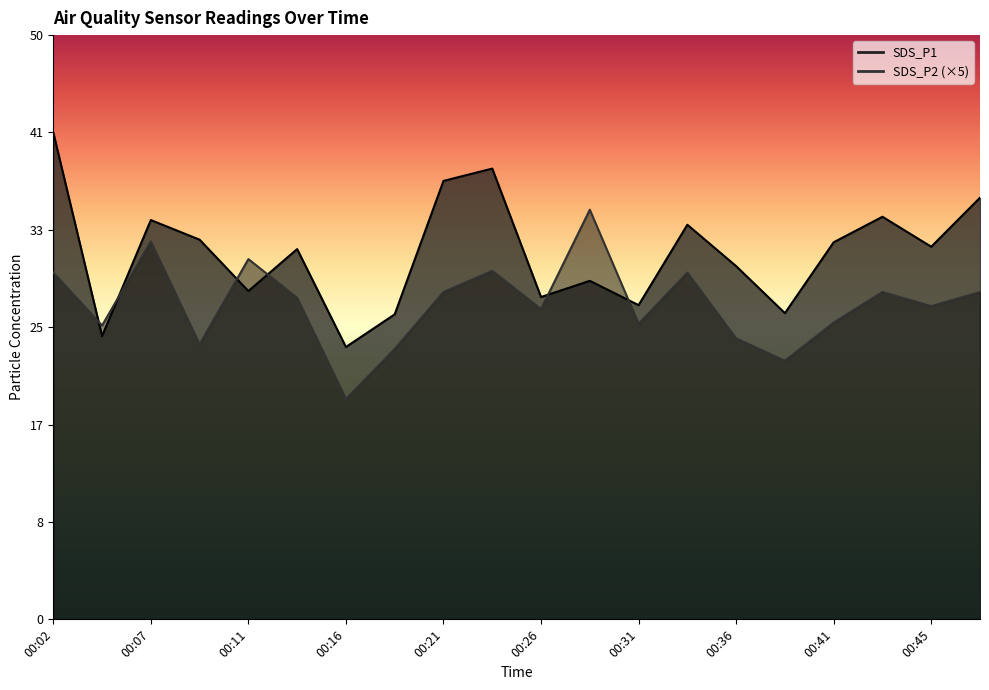

True or false: SDS_P2 and SDS_P1 intersect in this chart.

True